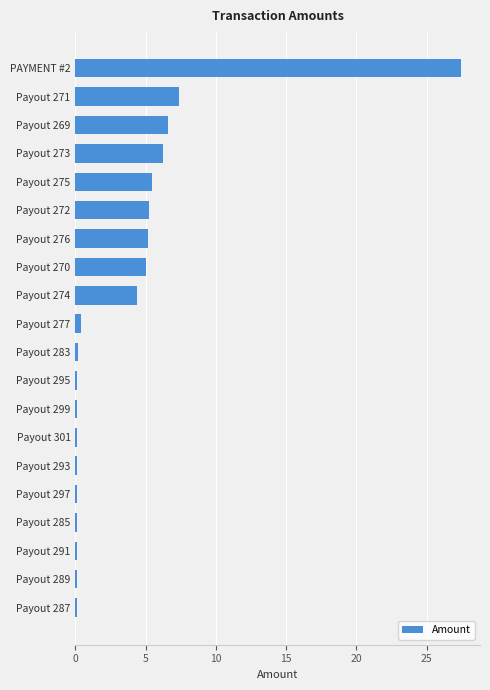

What value does the data have at Payout 269?

6.6